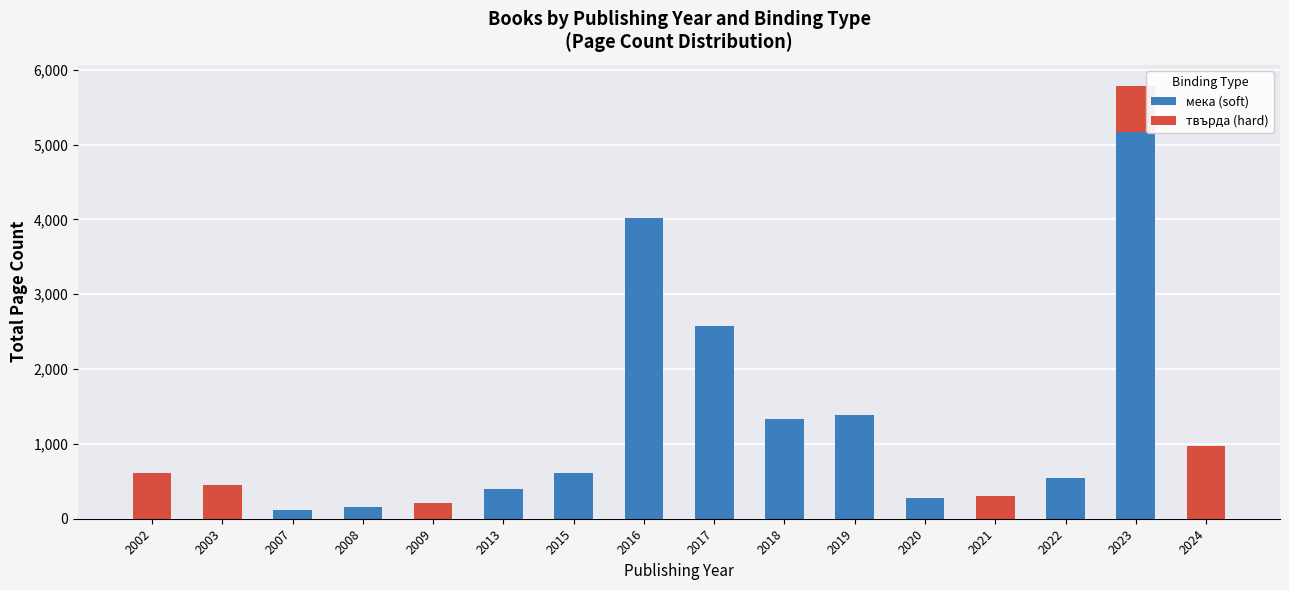

What is the total value across all series at 2019?

1392